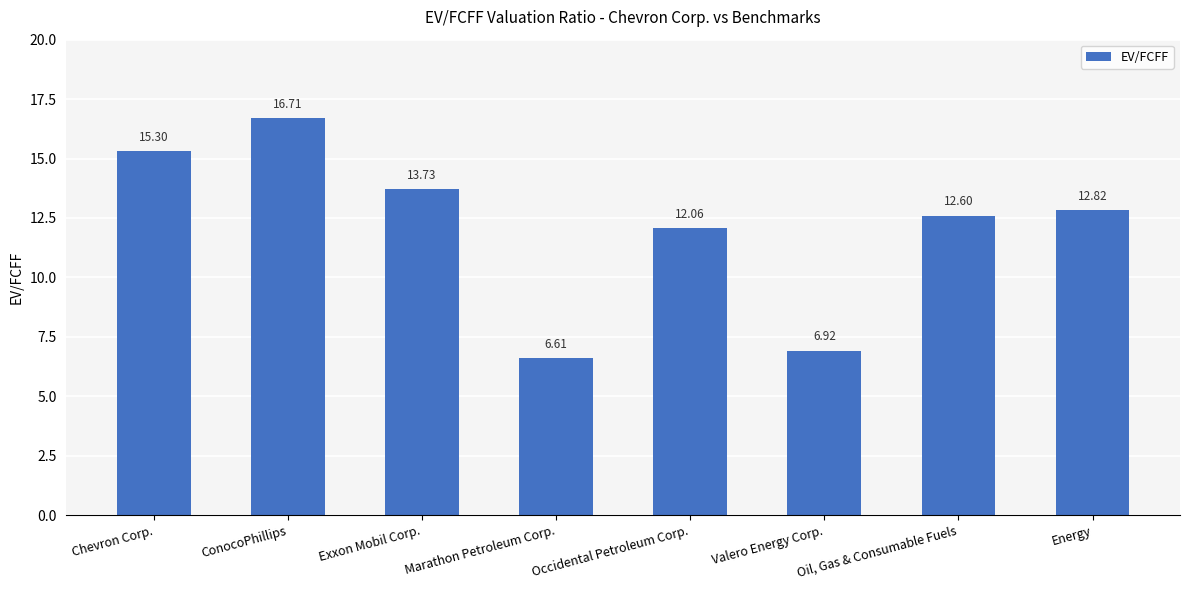

What is the average value?

12.1